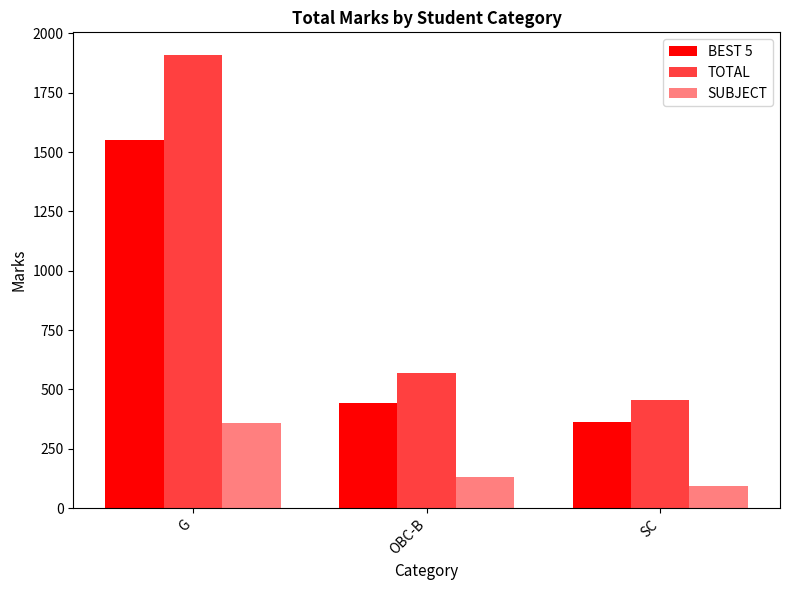

How many bars are there in total?

9